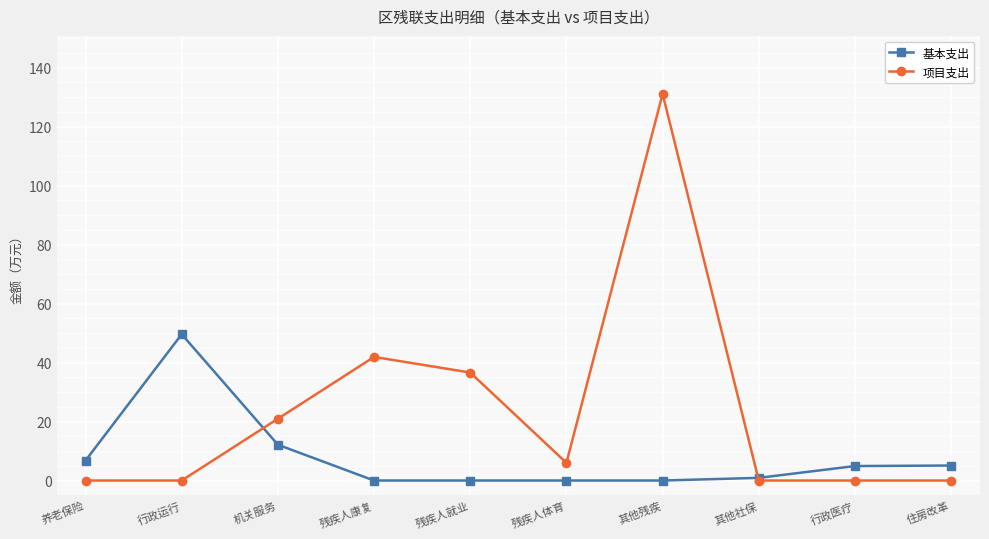

What is the label of the 4th point from the left?

残疾人康复